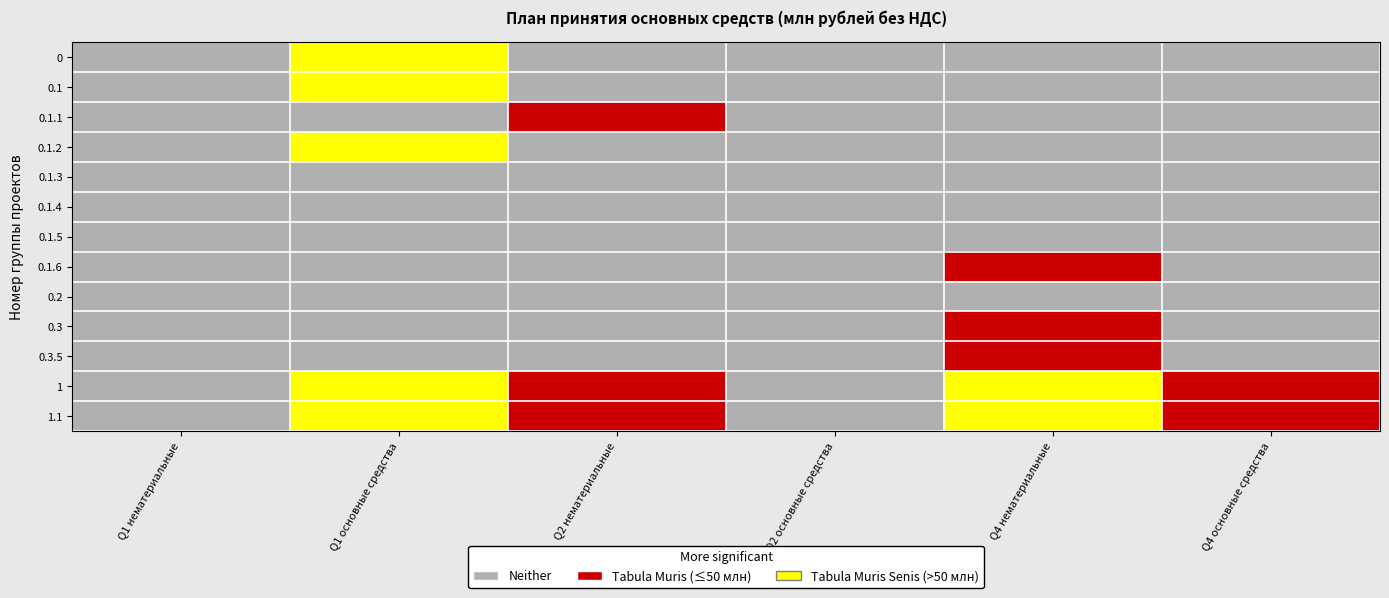

Rank the series at Q4 основные средства from lowest to highest value.

0, 0.1, 0.1.1, 0.1.2, 0.1.3, 0.1.4, 0.1.5, 0.1.6, 0.2, 0.3, 0.3.5, 1, 1.1